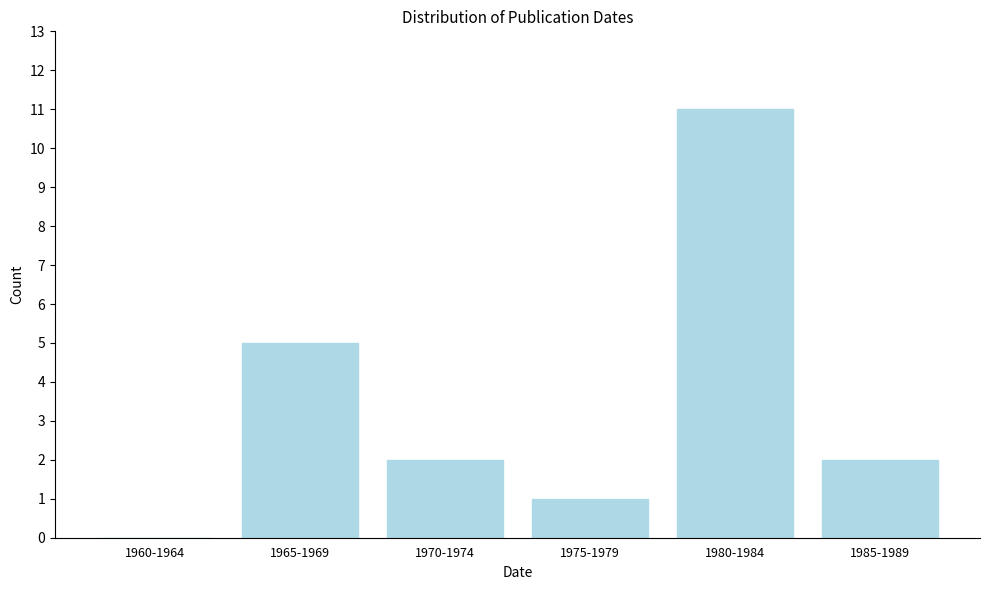

Reading left to right, transcribe all the data shown in this chart.

1960-1964=0	1965-1969=5	1970-1974=2	1975-1979=1	1980-1984=11	1985-1989=2